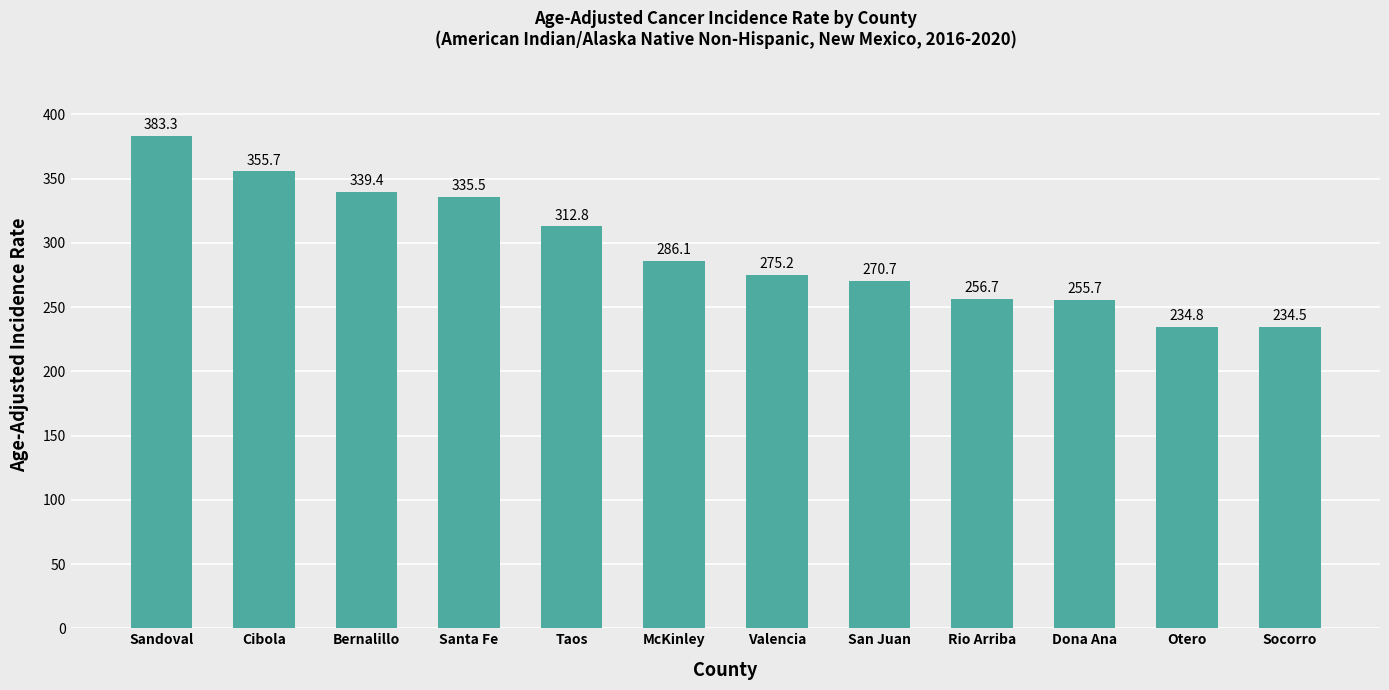

What is the maximum value shown in the chart?

383.3